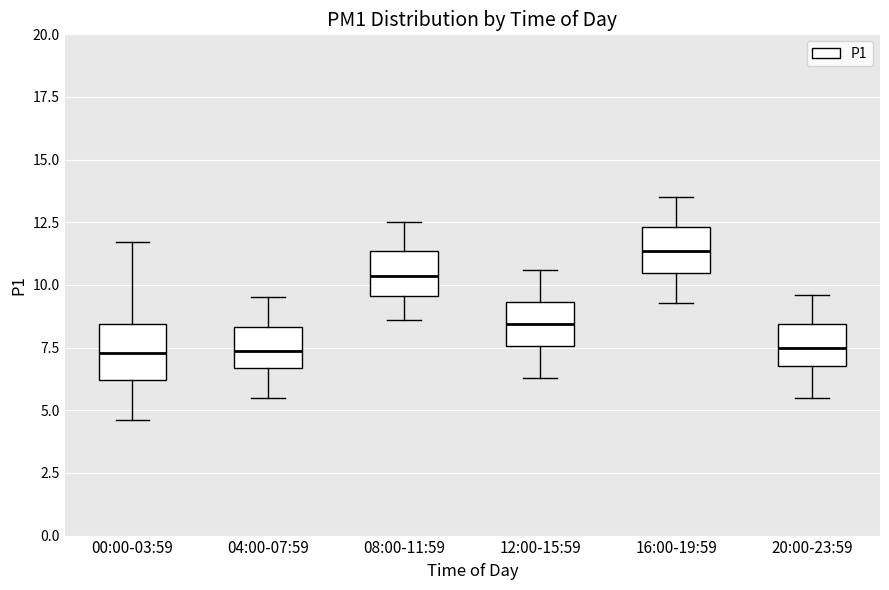

Reading left to right, transcribe this box plot: for each box, give where its median line is, the range the box spans, and where its two whiskers end, as read against the y-axis. The values are not printed on the chart, so give them approximately, as read against the axis.

00:00-03:59: median 7.5, box 6.0 to 8.5, whiskers 4.5 to 11.5
04:00-07:59: median 7.5, box 6.5 to 8.5, whiskers 5.5 to 9.5
08:00-11:59: median 10.5, box 9.5 to 11.5, whiskers 8.5 to 12.5
12:00-15:59: median 8.5, box 7.5 to 9.5, whiskers 6.5 to 10.5
16:00-19:59: median 11.5, box 10.5 to 12.5, whiskers 9.5 to 13.5
20:00-23:59: median 7.5, box 7.0 to 8.5, whiskers 5.5 to 9.5